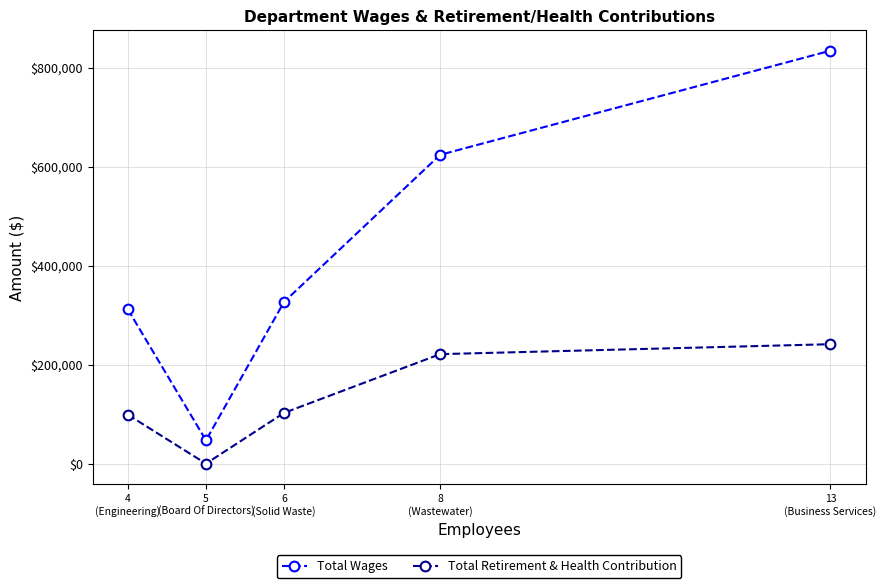

Between 5
(Board Of Directors) and 6
(Solid Waste), which series saw the biggest shift?

Total Wages